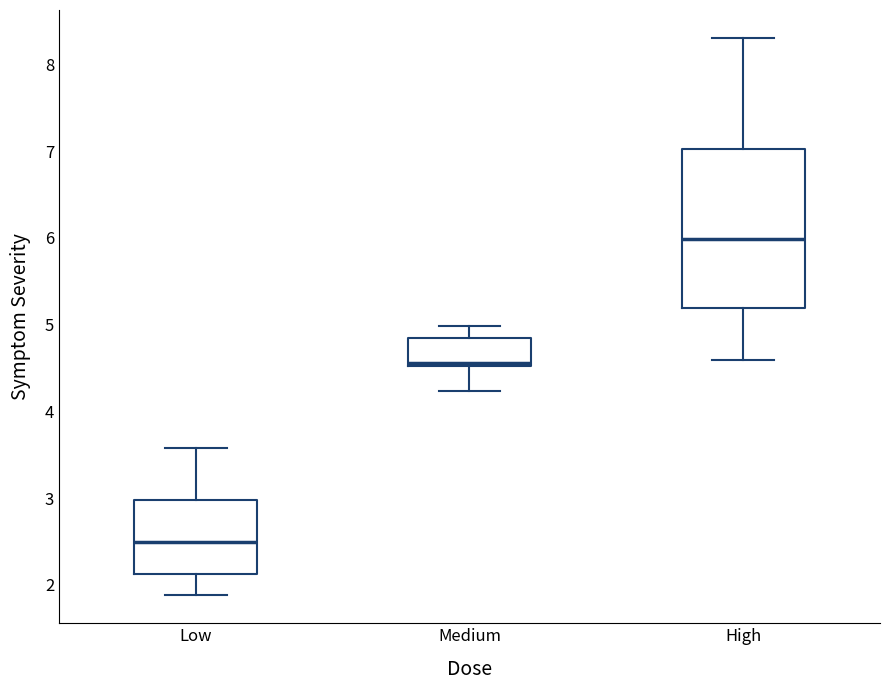

Which box is the tallest, from its lower edge to its upper edge?

High